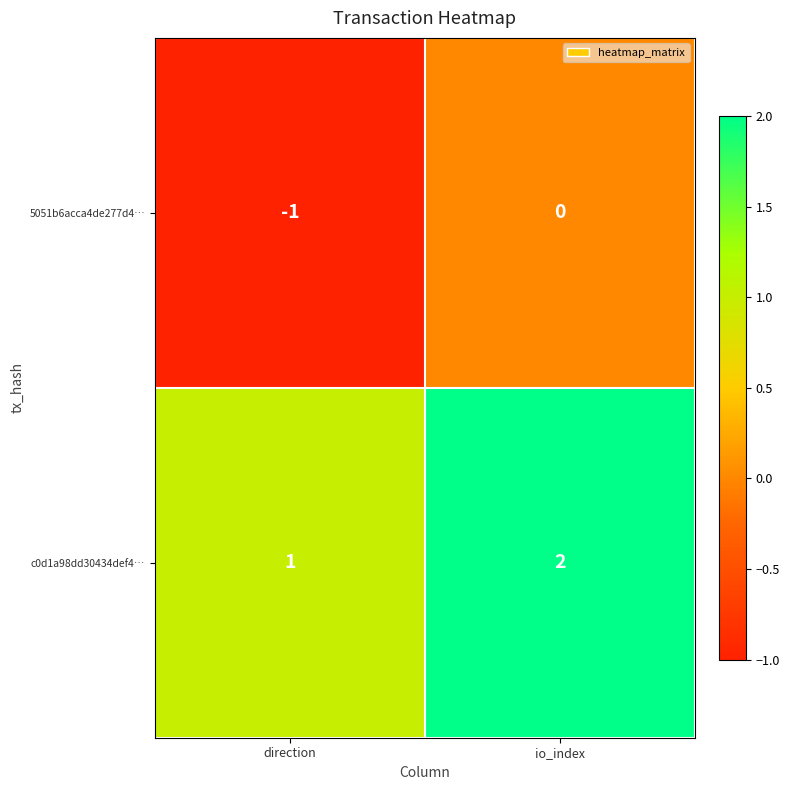

At which label does c0d1a98dd30434def4… reach its minimum?

direction